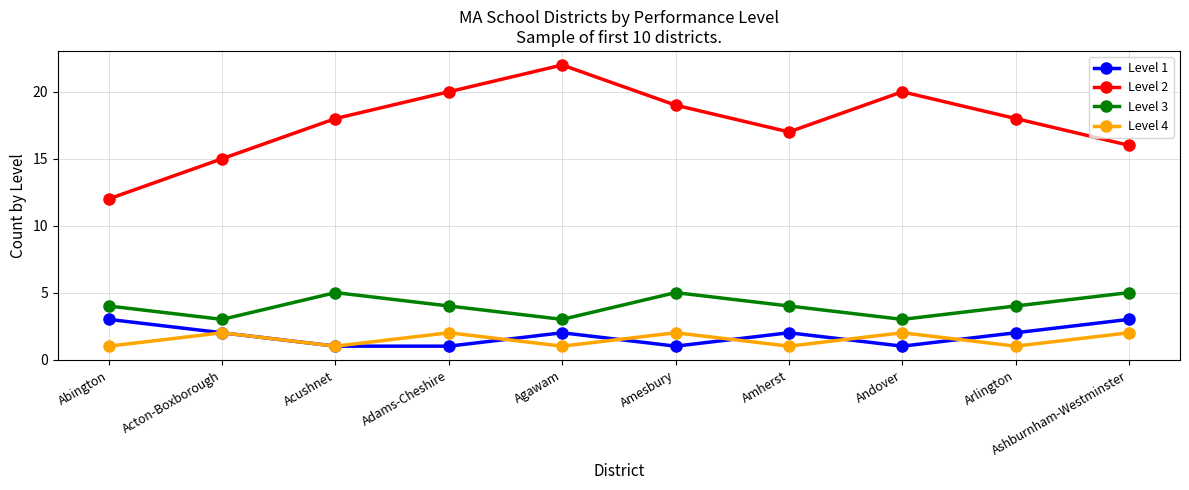

True or false: Level 4 and Level 3 cross at least once.

False